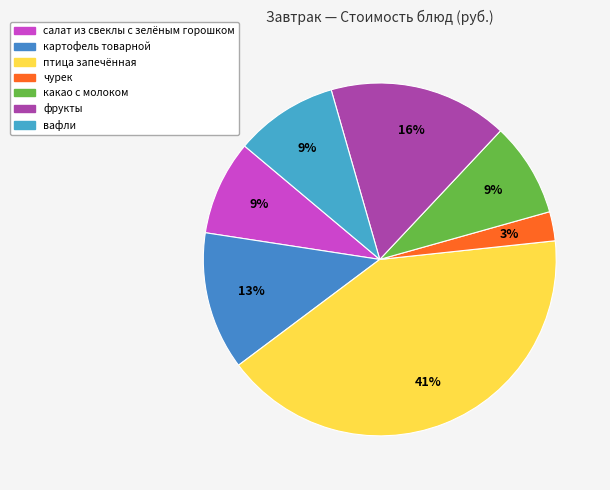

What is the change in value from картофель товарной to птица запечённая?

+35.1